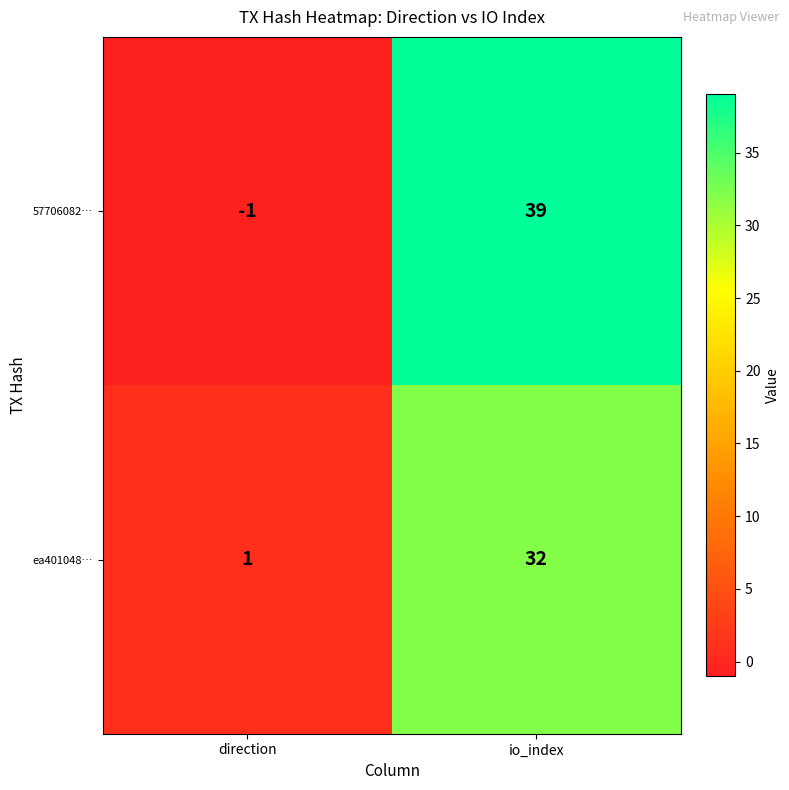

Rank the series by their maximum value, from lowest to highest.

ea401048…, 57706082…